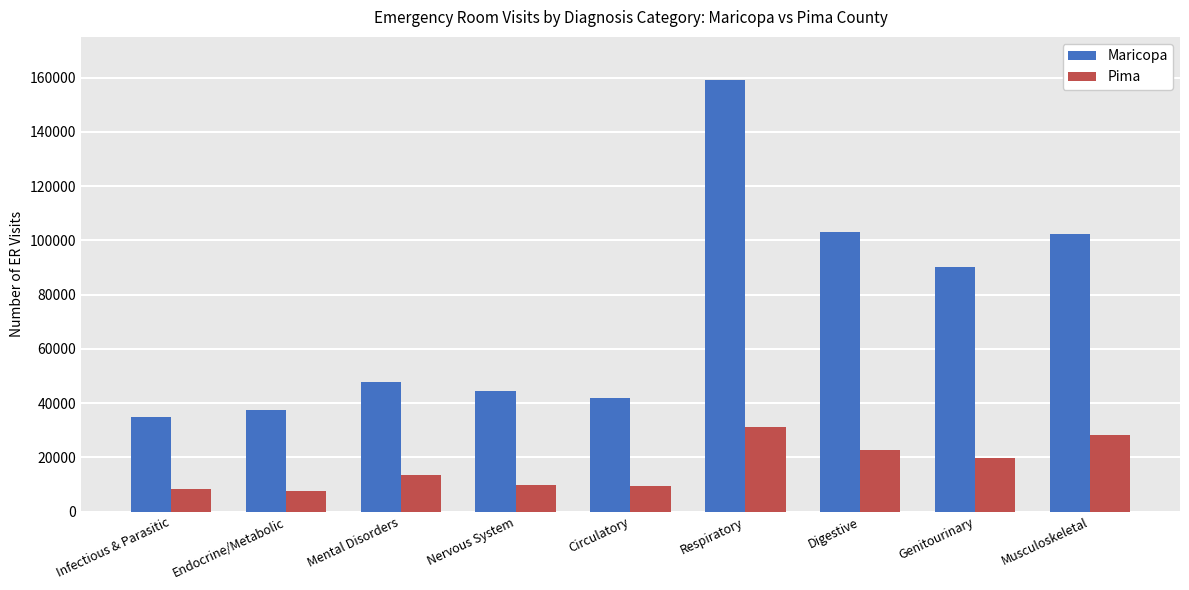

Which series has the widest spread of values?

Maricopa